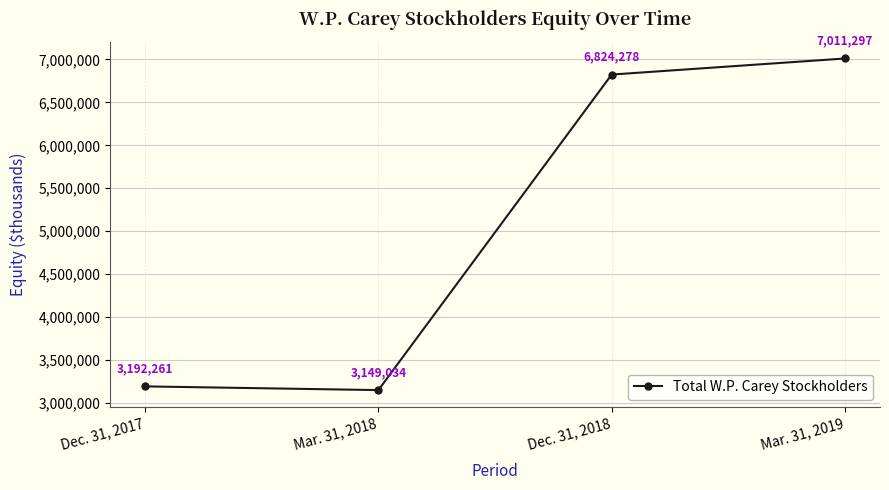

How many lines are shown in the chart?

1